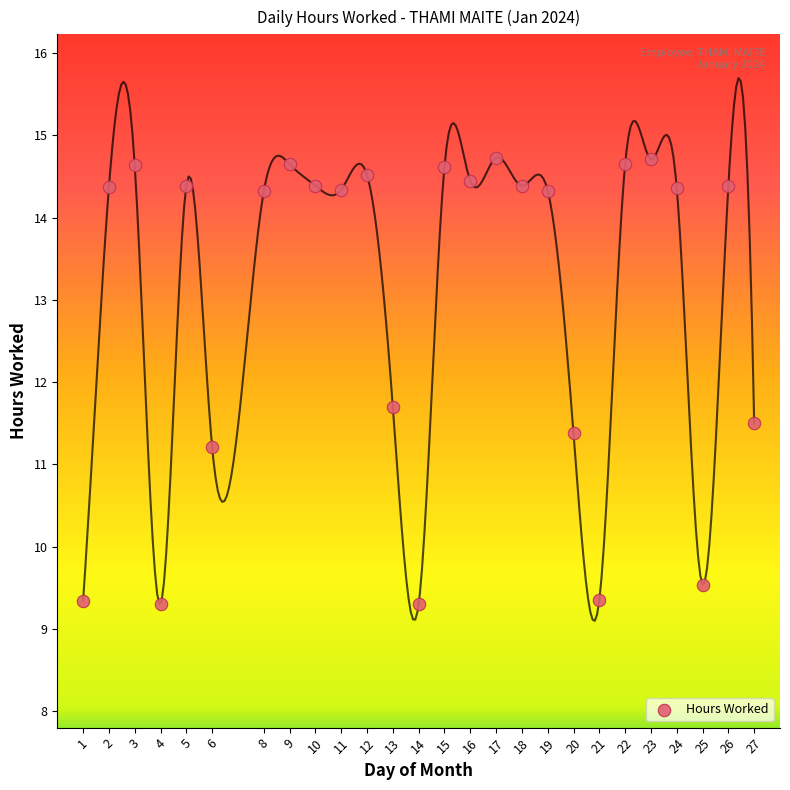

What Y value in the scatter plot is closest to 12?

11.7